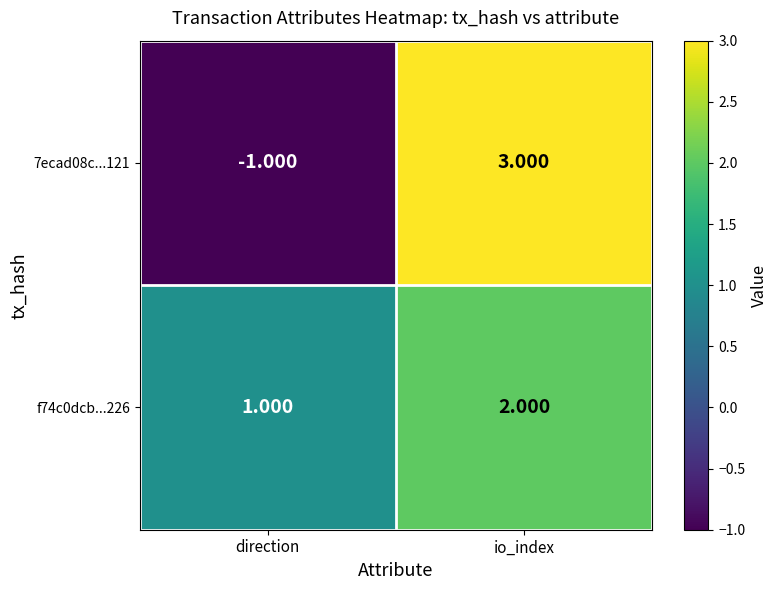

Which label corresponds to the smallest value in the chart?

direction